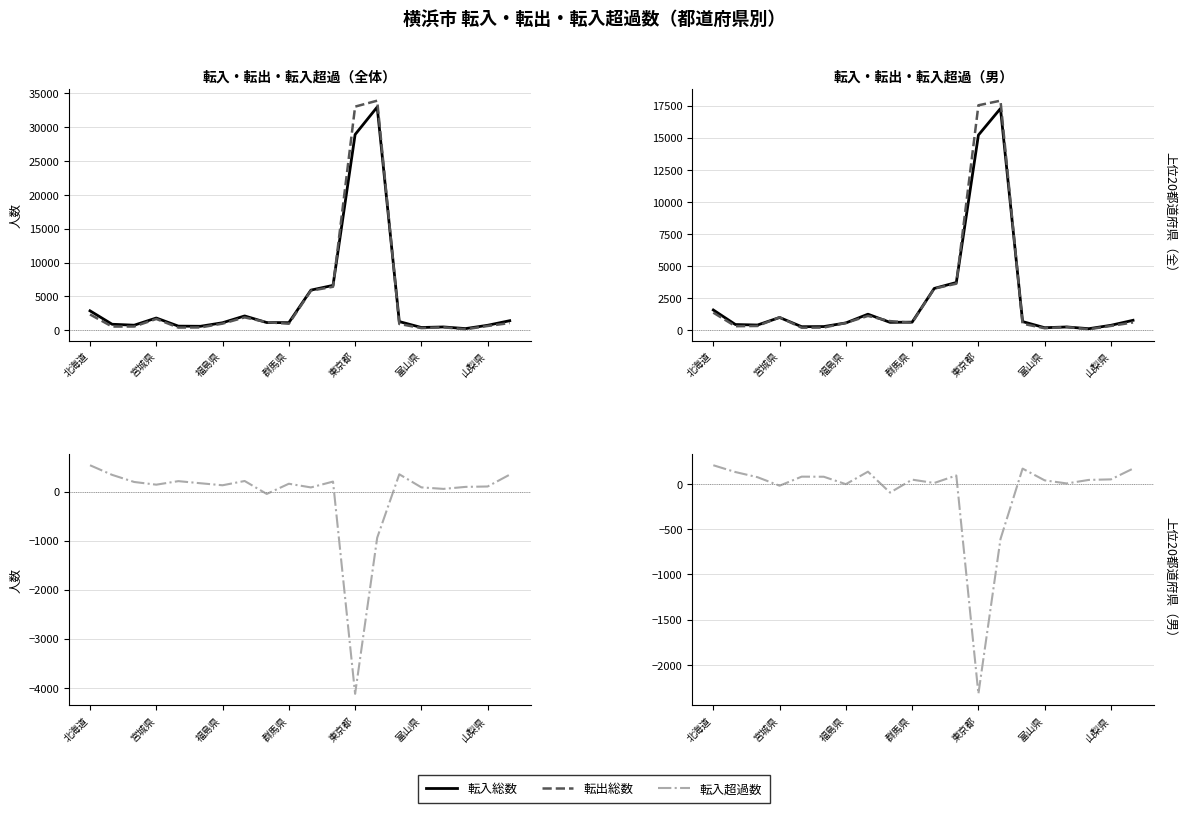

What is the average value of the 転出男 series?

2542